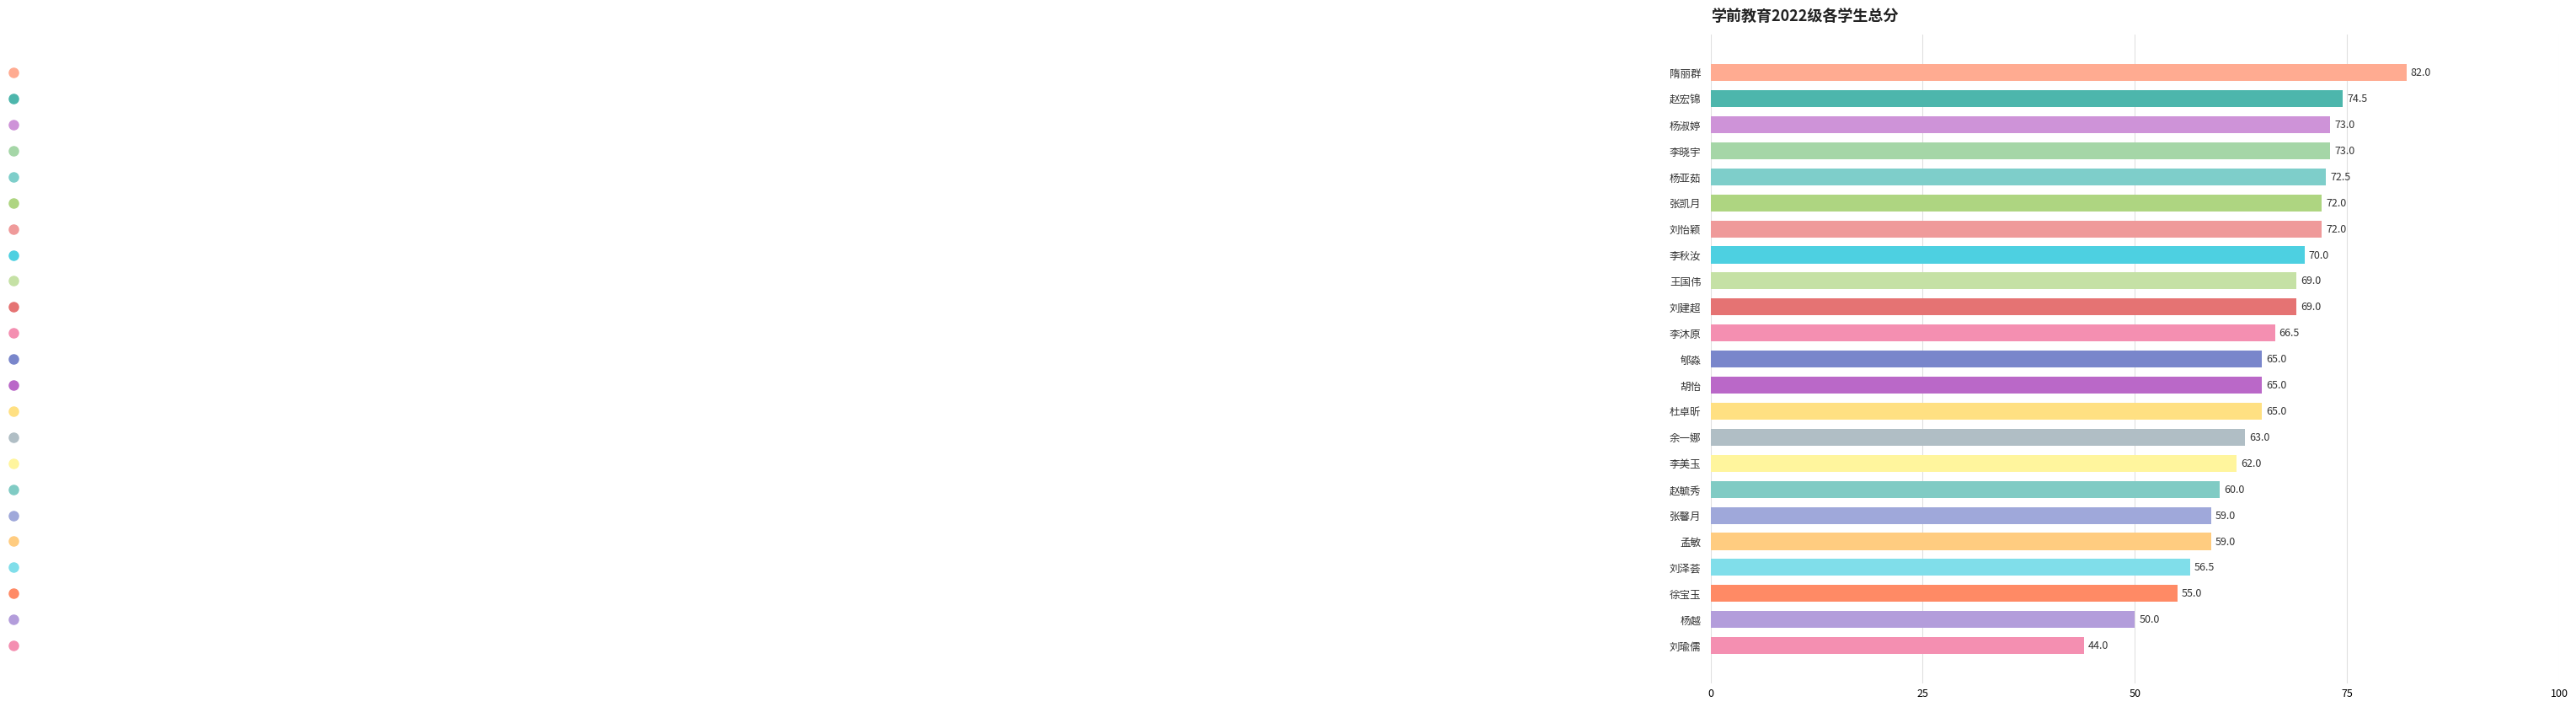

Reading bottom to top, what are all the values shown in this chart?

刘瑜儒=44.0	杨越=50.0	徐宝玉=55.0	刘泽荟=56.5	孟敏=59.0	张馨月=59.0	赵毓秀=60.0	李美玉=62.0	余一娜=63.0	杜卓昕=65.0	胡怡=65.0	郇淼=65.0	李沐原=66.5	刘建超=69.0	王国伟=69.0	李秋汝=70.0	刘怡颖=72.0	张凯月=72.0	杨亚茹=72.5	李晓宇=73.0	杨淑婷=73.0	赵宏锦=74.5	隋丽群=82.0